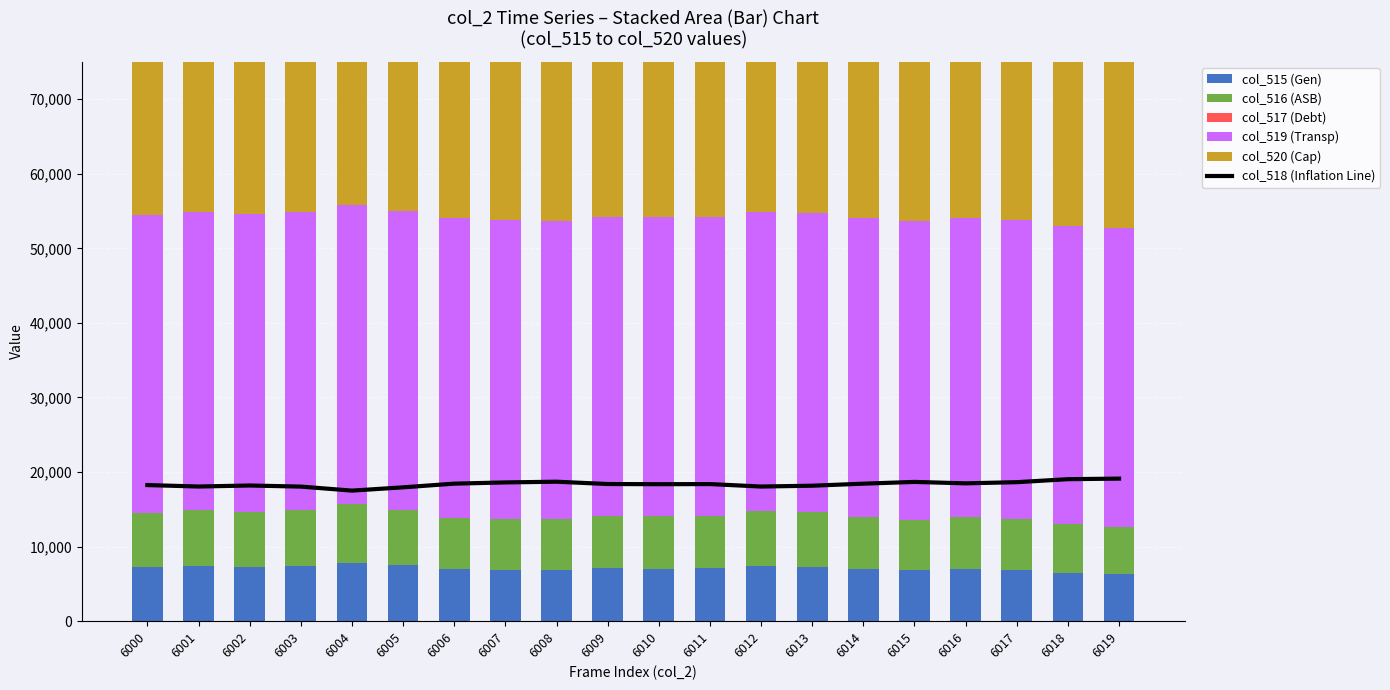

How many values in the col_518 (Inflation Line) series are below 18392?

10